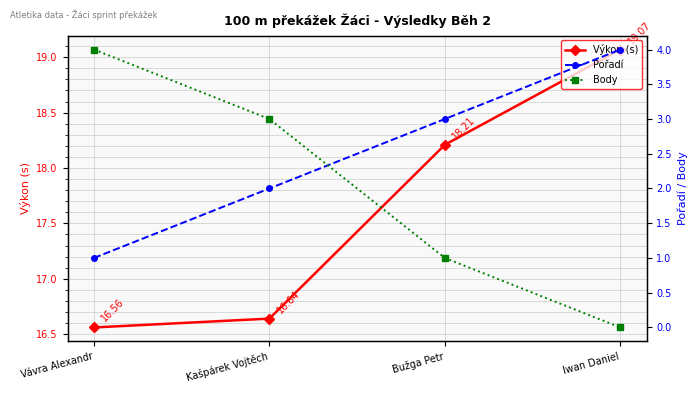

True or false: Výkon (s) and Pořadí cross at least once.

False